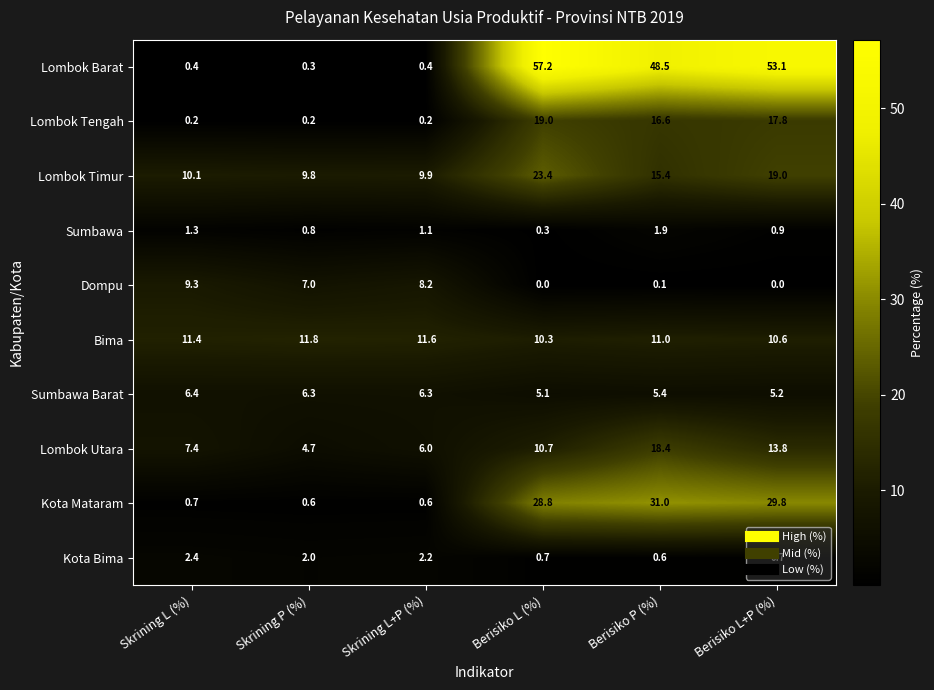

Rank the categories by Lombok Timur value from highest to lowest.

Berisiko L (%), Berisiko L+P (%), Berisiko P (%), Skrining L (%), Skrining L+P (%), Skrining P (%)